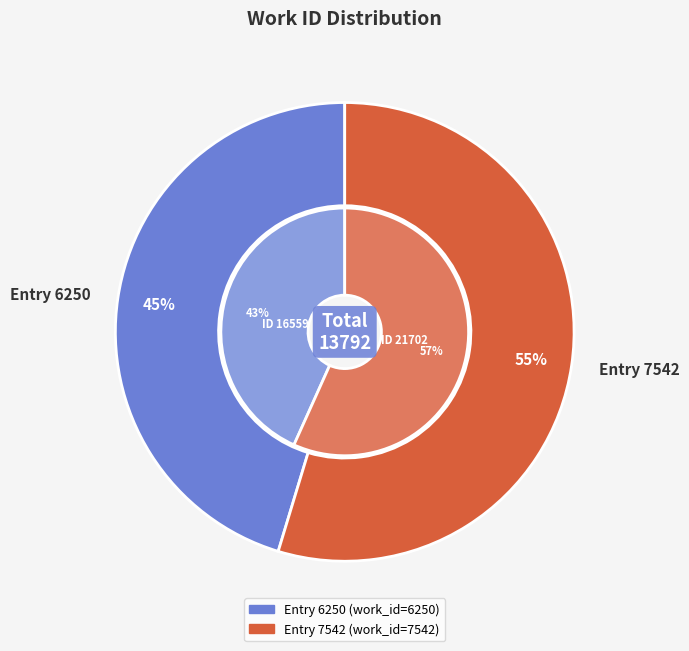

How many segments does this pie chart have?

2